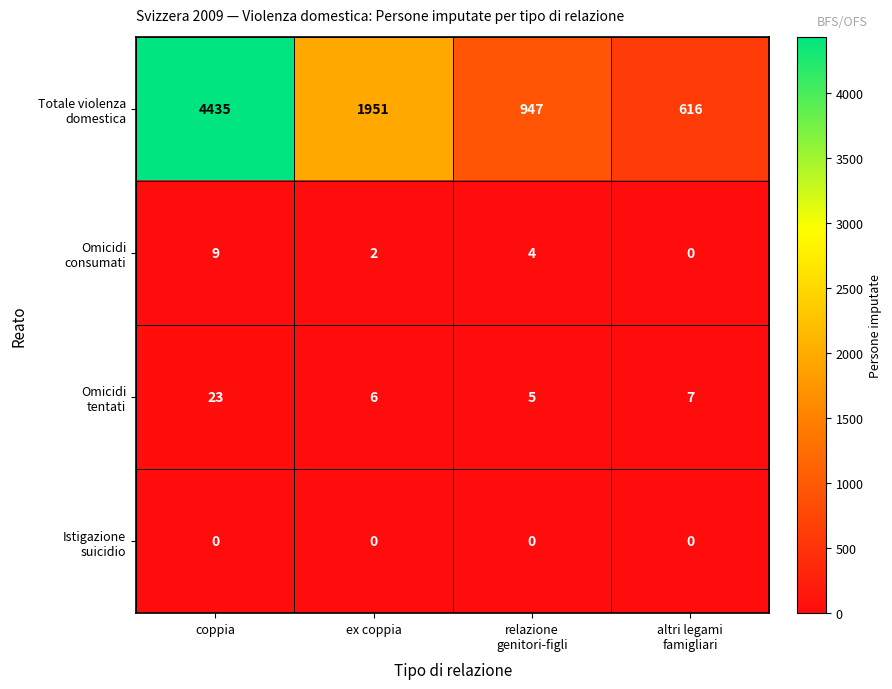

What is the greatest value displayed?

4435